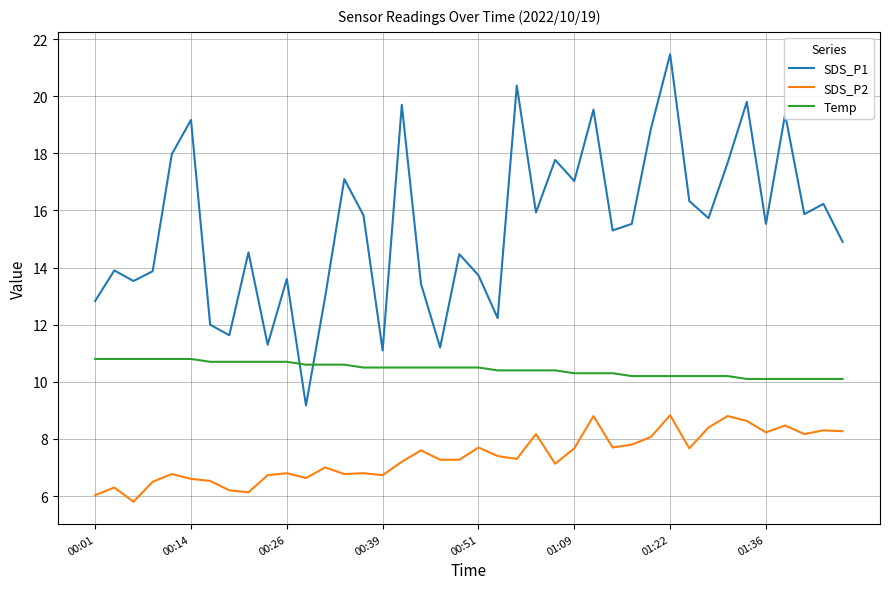

What is the maximum value shown in the chart?

21.5